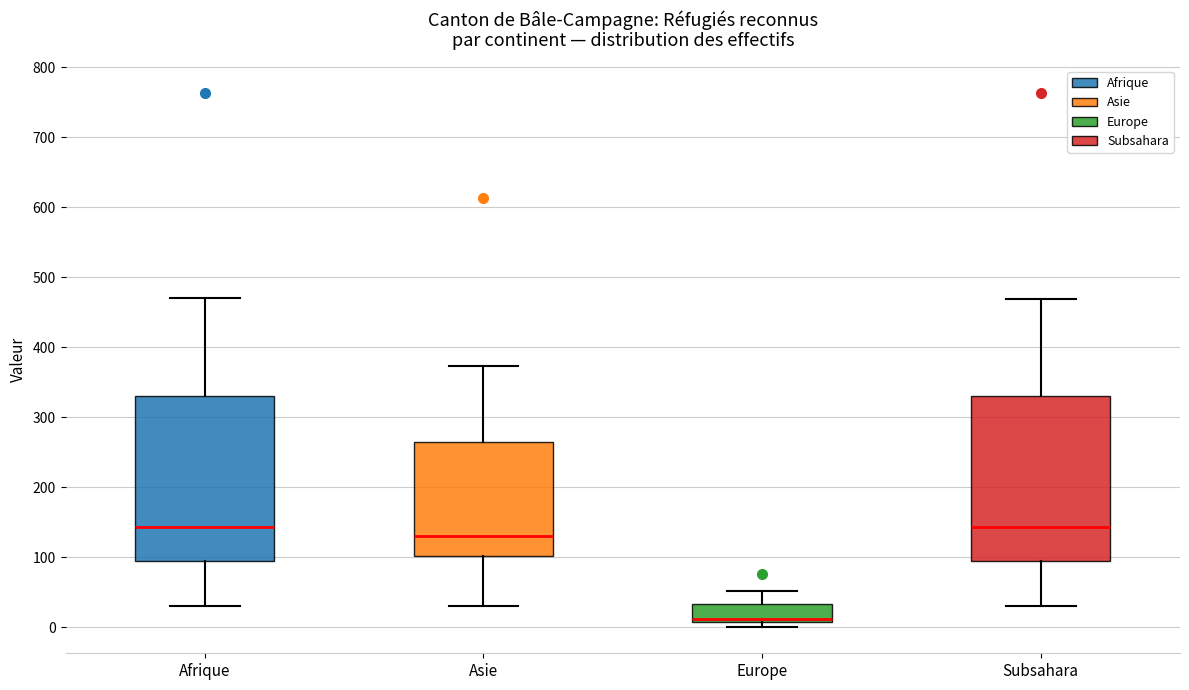

Reading left to right, read every box against the y-axis: the position of its median line, the range the box covers, and the ends of its whiskers. The values are not printed on the chart, so give them approximately, as read against the axis.

Afrique: median 140, box 90 to 330, whiskers 30 to 470
Asie: median 130, box 100 to 270, whiskers 30 to 370
Europe: median 10 (just above the box's lower edge), box 10 to 30, whiskers 0 to 50
Subsahara: median 140, box 90 to 330, whiskers 30 to 470